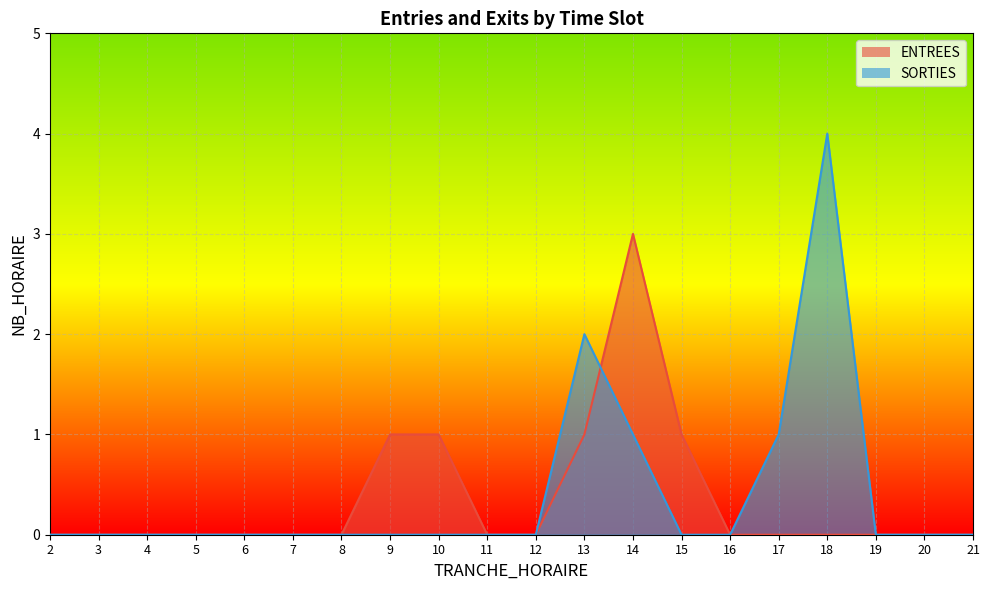

How many interior local peaks does the SORTIES series have?

2